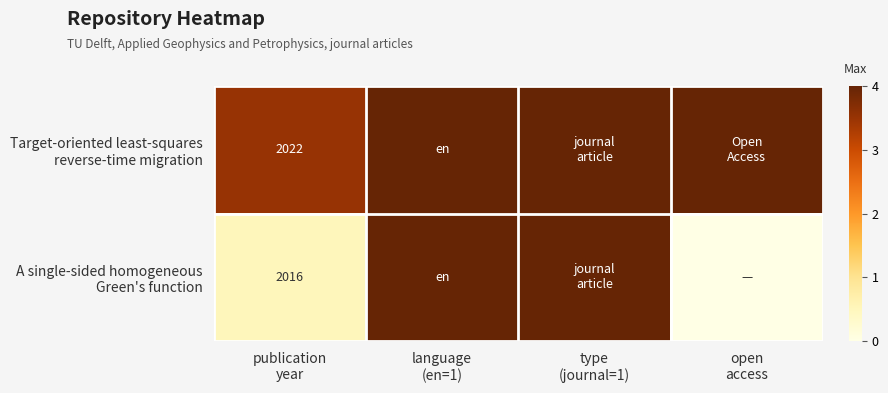

What is the average value of the Target-oriented least-squares reverse-time migration series?

3.9